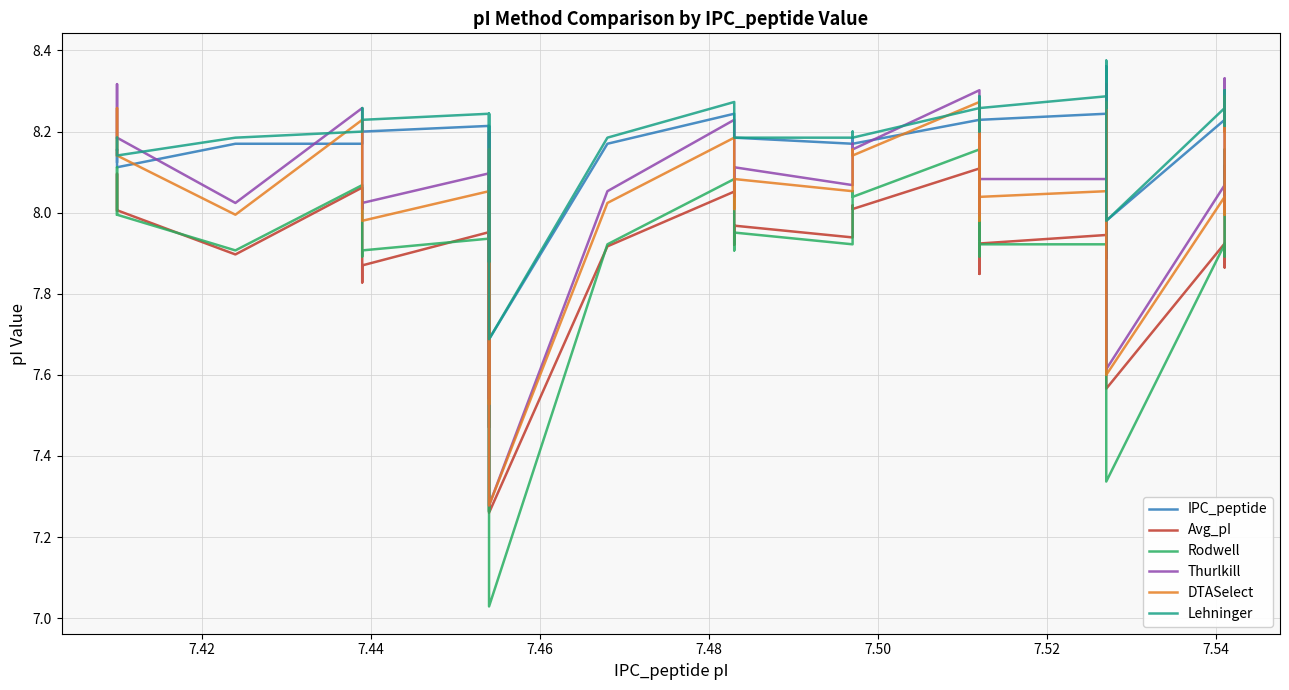

How many interior local peaks does the DTASelect series have?

13